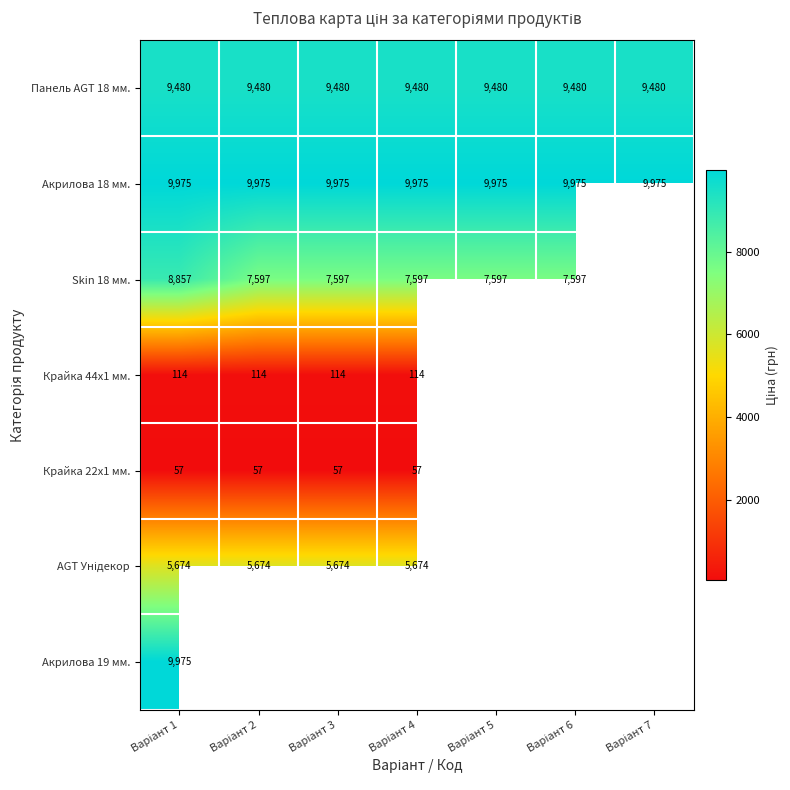

What is the minimum value for Skin 18 мм.?

7596.5